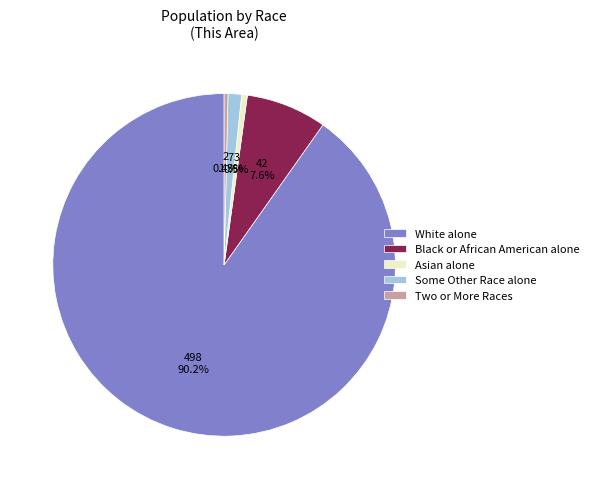

The Some Other Race alone slice represents 1% of the pie. True or false?

True